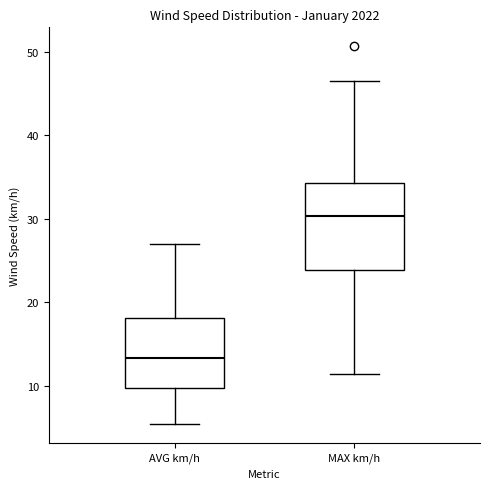

Which box is the tallest, from its lower edge to its upper edge?

MAX km/h